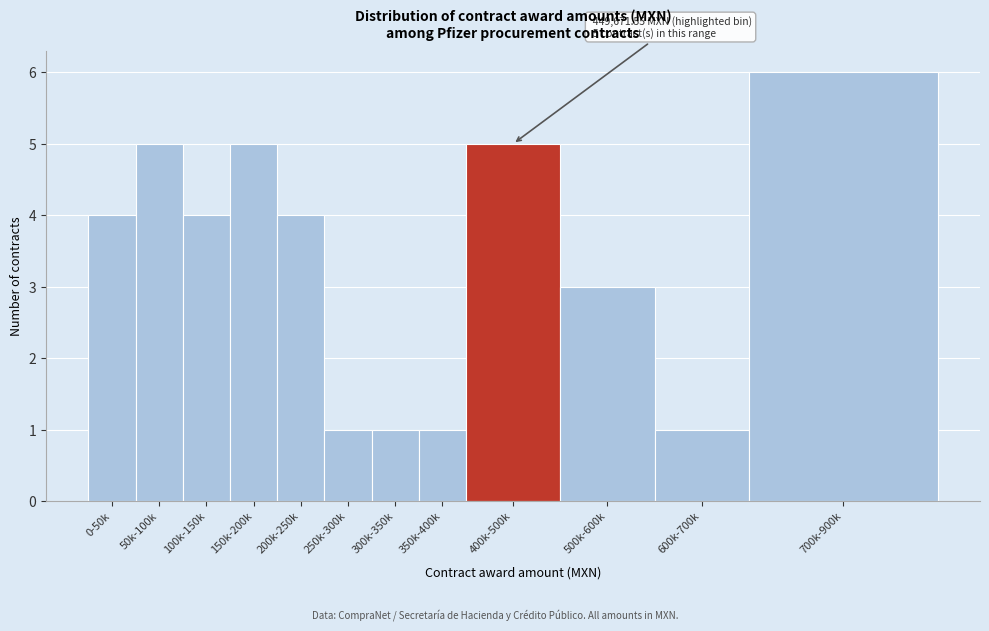

Reading left to right, list all the values displayed in this chart.

4	5	4	5	4	1	1	1	5	3	1	6